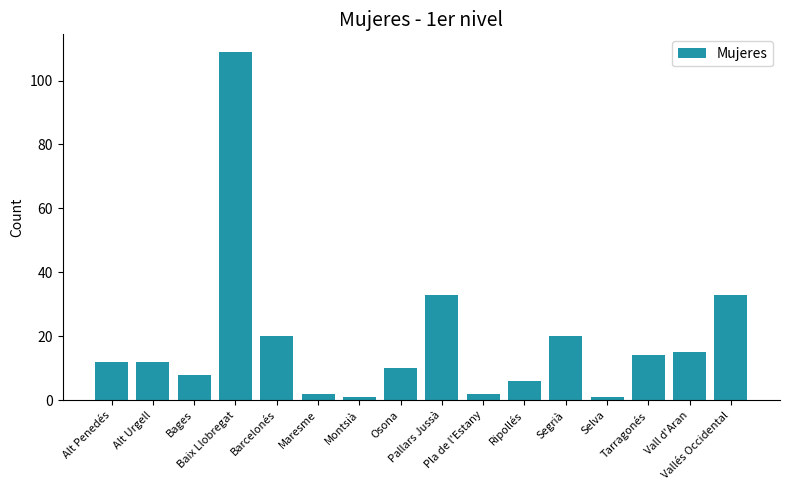

What is the label of the 1st bar from the left?

Alt Penedés